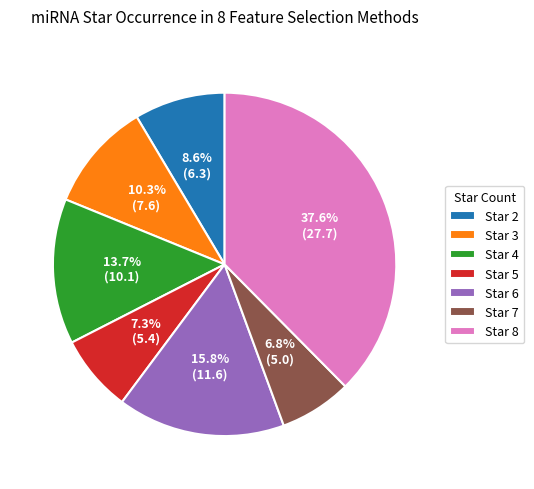

Is there any slice that represents more than half of the pie?

No